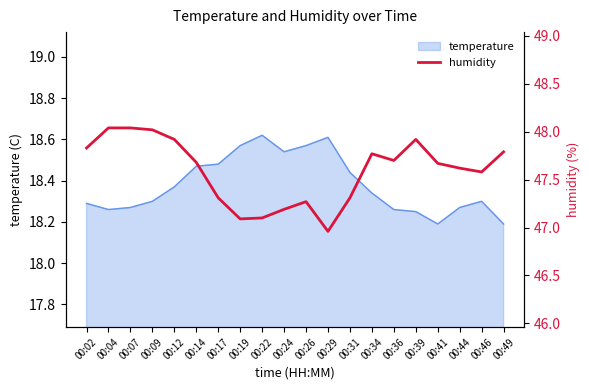

The temperature series shows 12.6 at 00:02. True or false?

False